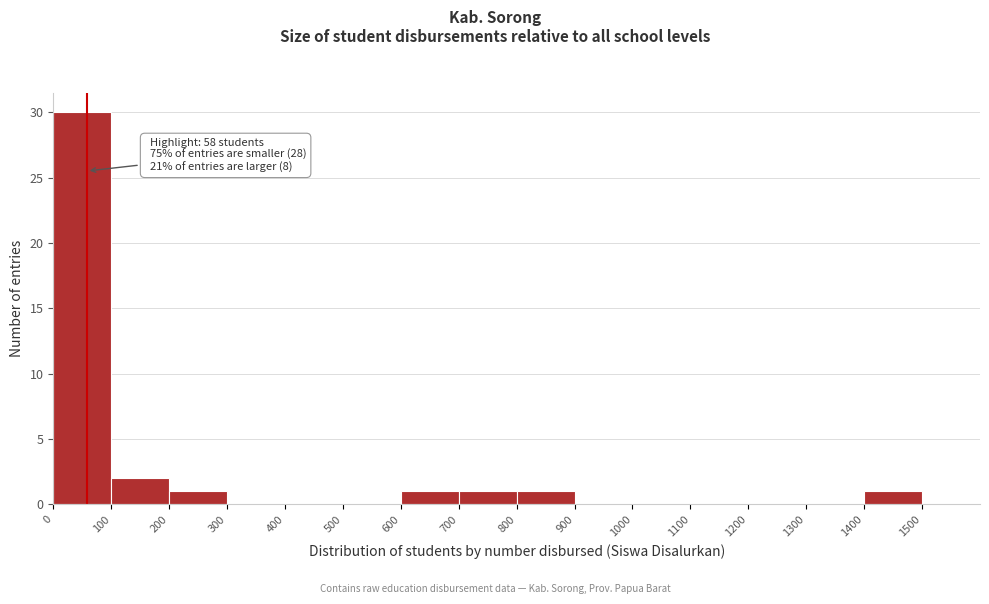

Over which range of the x-axis is the bar tallest?

0 to 100